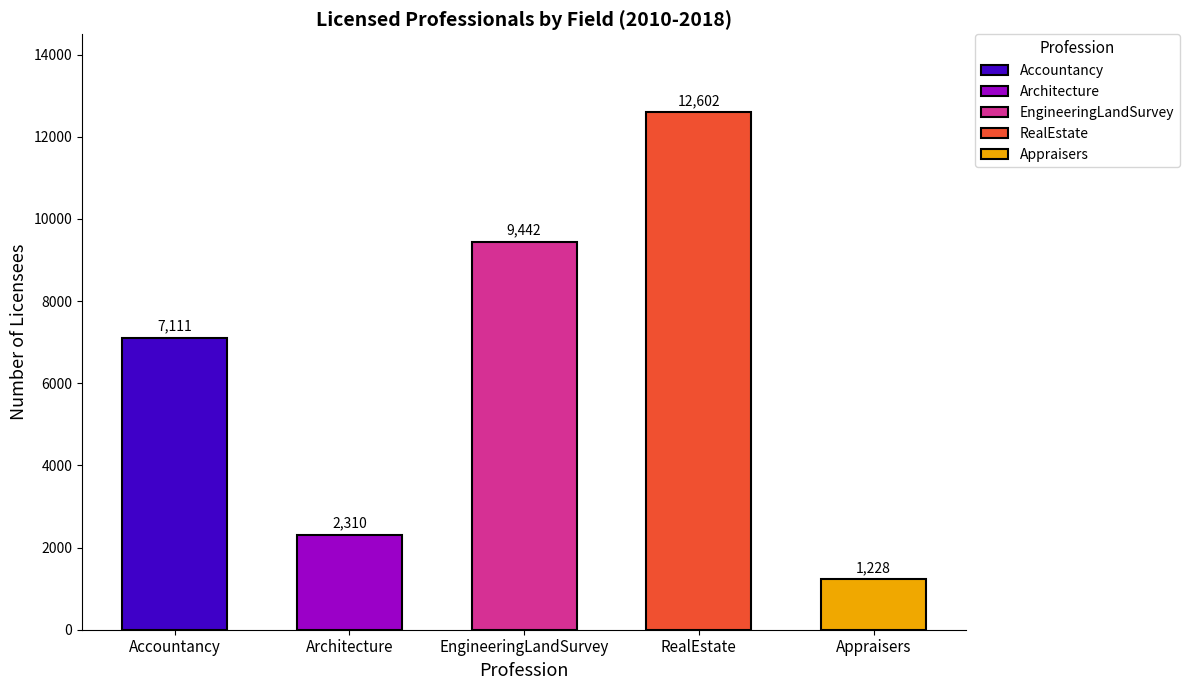

What are all the series names shown in the legend?

Accountancy, Architecture, EngineeringLandSurvey, RealEstate, Appraisers